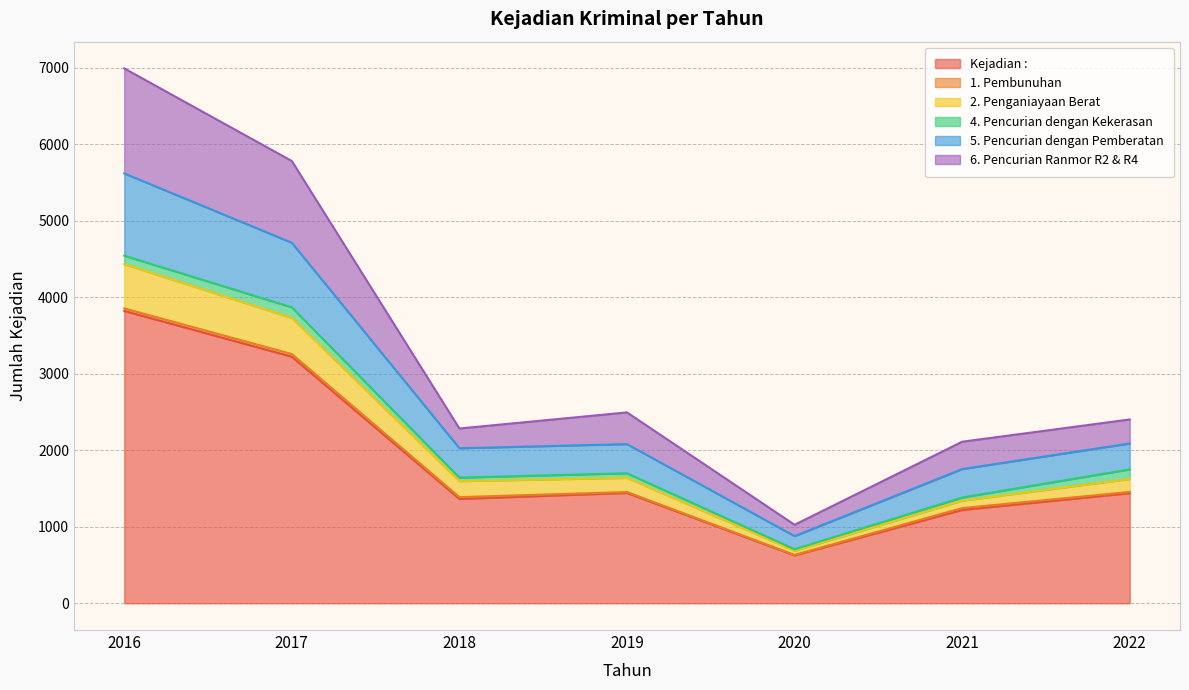

At which category is the sum across all series the highest?

2016